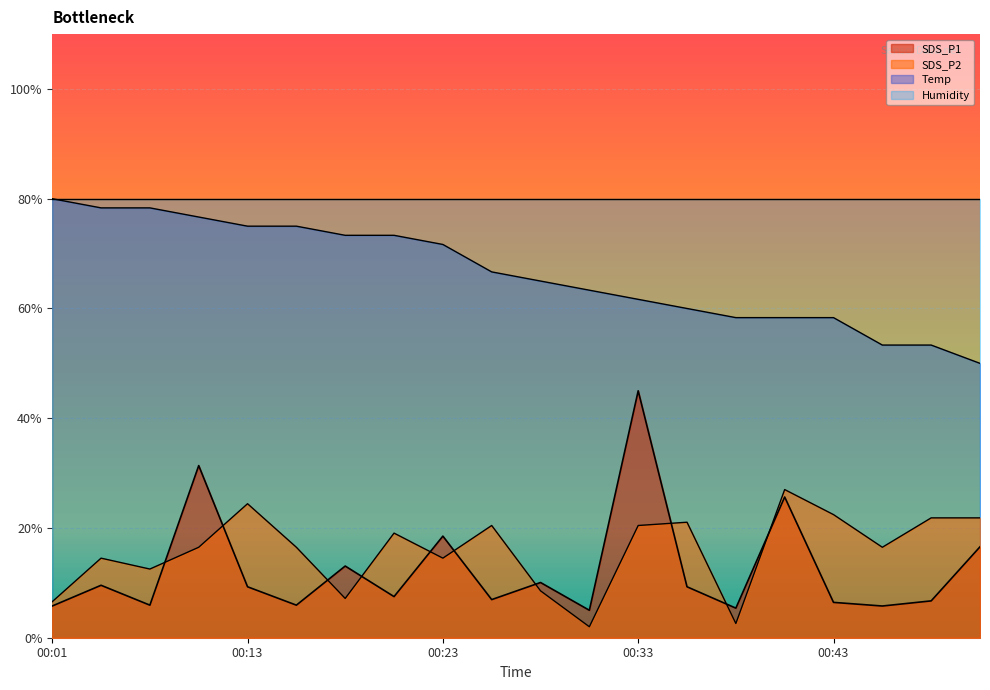

The value of SDS_P2 at 00:31 is 1.0. True or false?

False